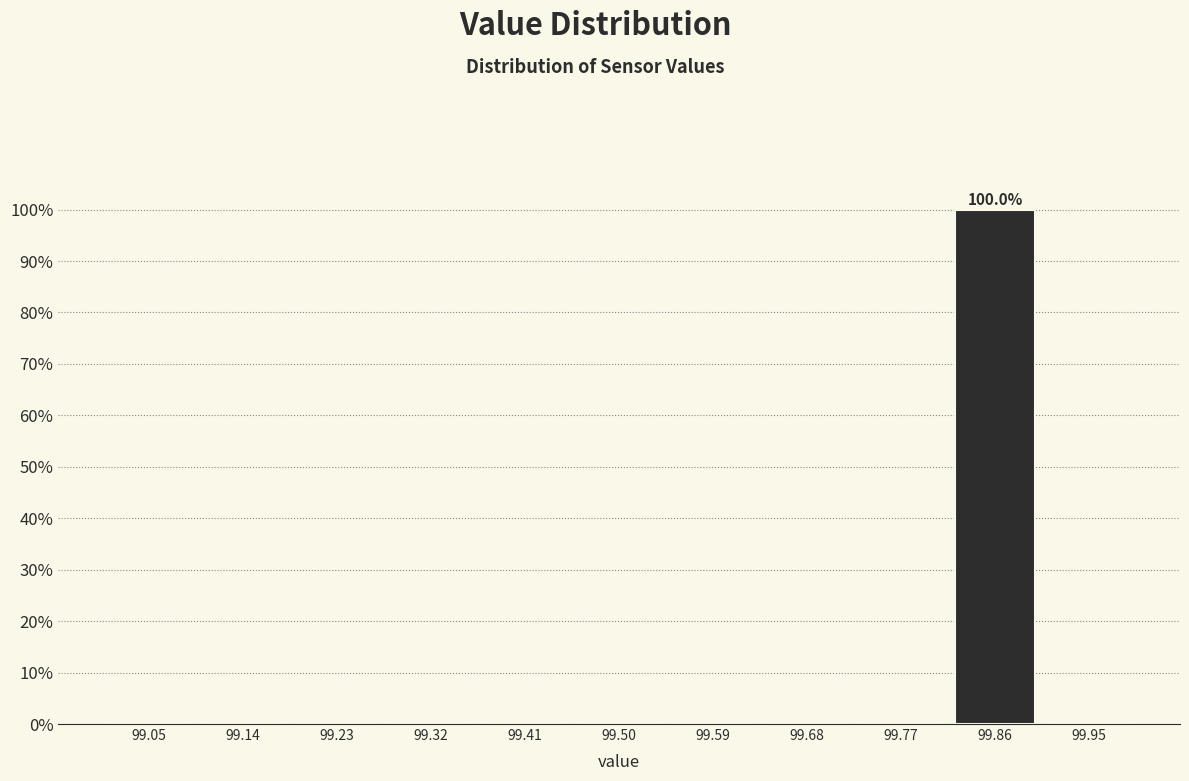

Over which range of the x-axis is the bar tallest?

99.82 to 99.91